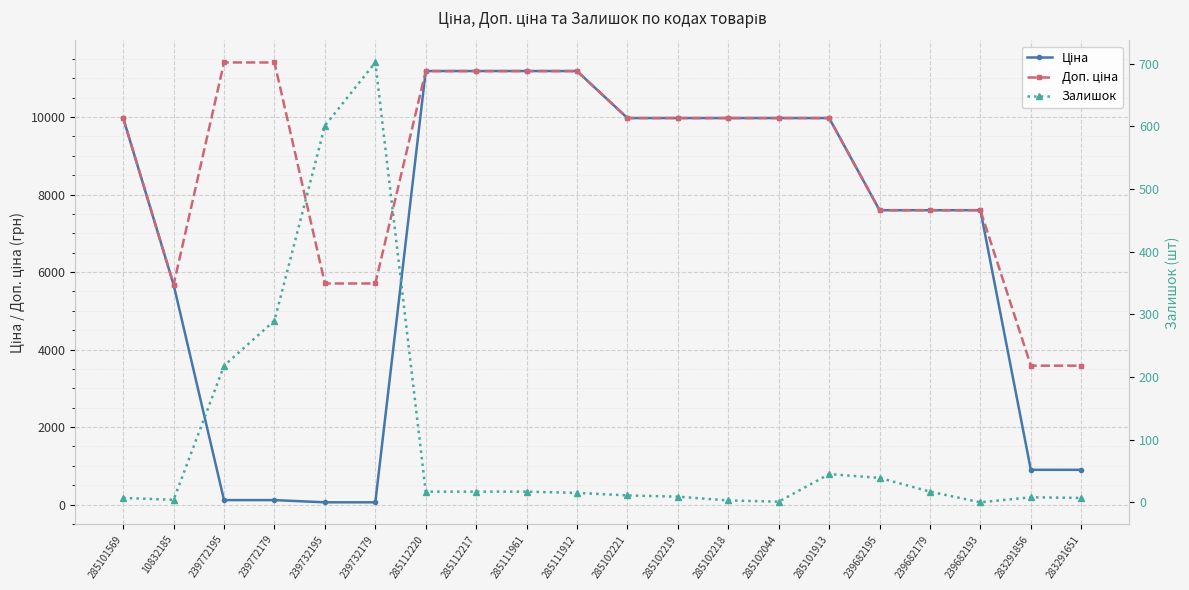

What position from the right is 10832185?

19